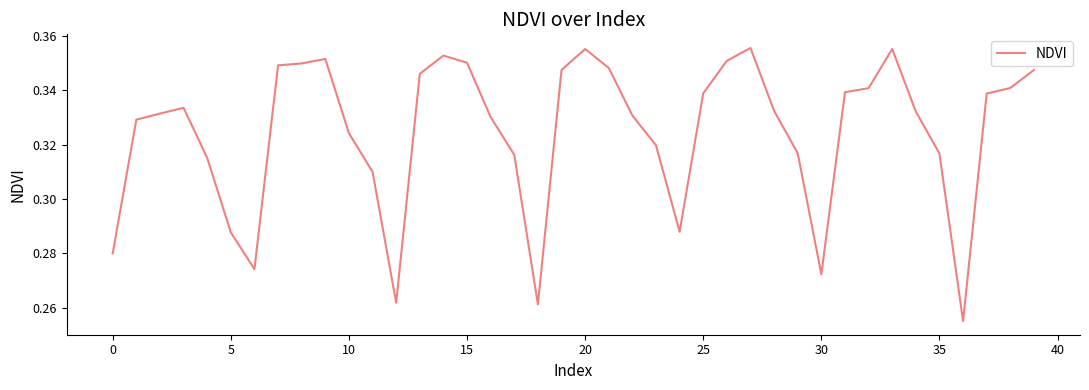

How many interior local peaks (higher than both neighbors) does the data have?

6